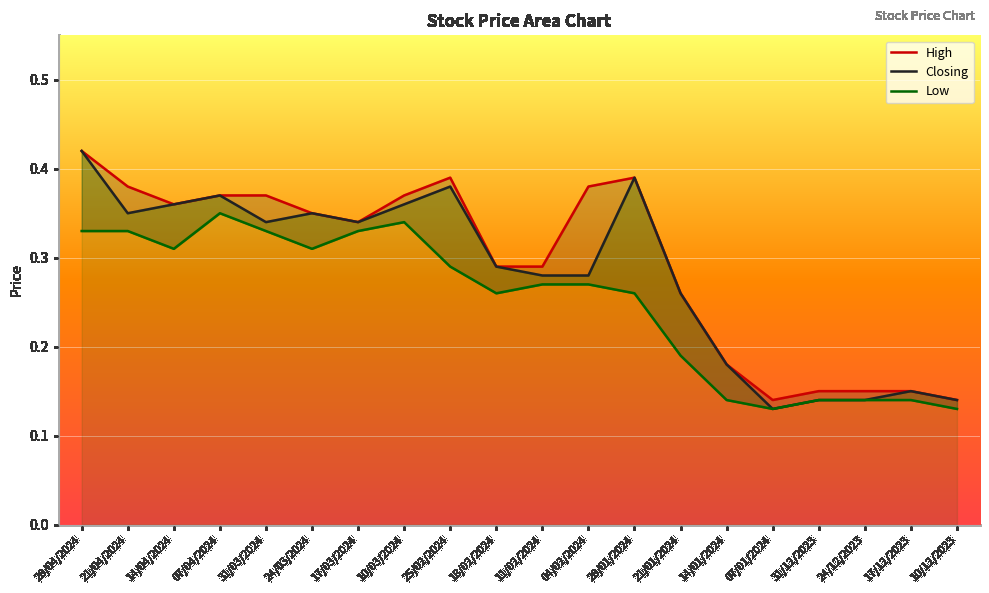

Reading right to left, transcribe all the data shown in this chart.

High: 0.1	0.1	0.1	0.1	0.1	0.2	0.3	0.4	0.4	0.3	0.3	0.4	0.4	0.3	0.3	0.4	0.4	0.4	0.4	0.4
Closing: 0.1	0.1	0.1	0.1	0.1	0.2	0.3	0.4	0.3	0.3	0.3	0.4	0.4	0.3	0.3	0.3	0.4	0.4	0.3	0.4
Low: 0.1	0.1	0.1	0.1	0.1	0.1	0.2	0.3	0.3	0.3	0.3	0.3	0.3	0.3	0.3	0.3	0.3	0.3	0.3	0.3